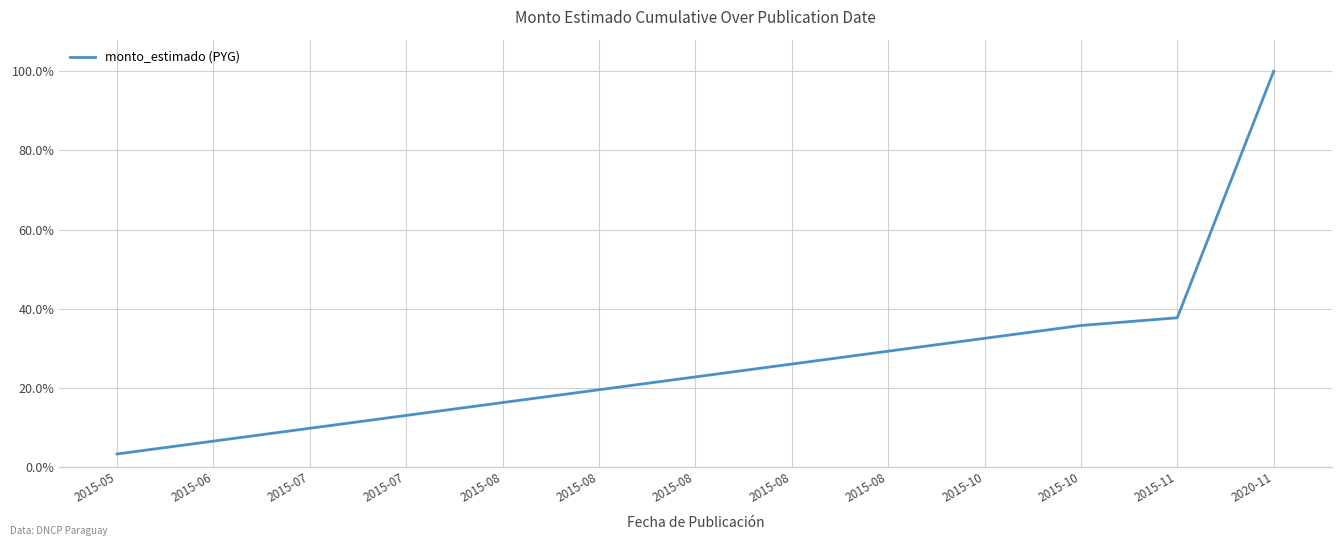

Does the chart display data point markers on the line(s)?

No